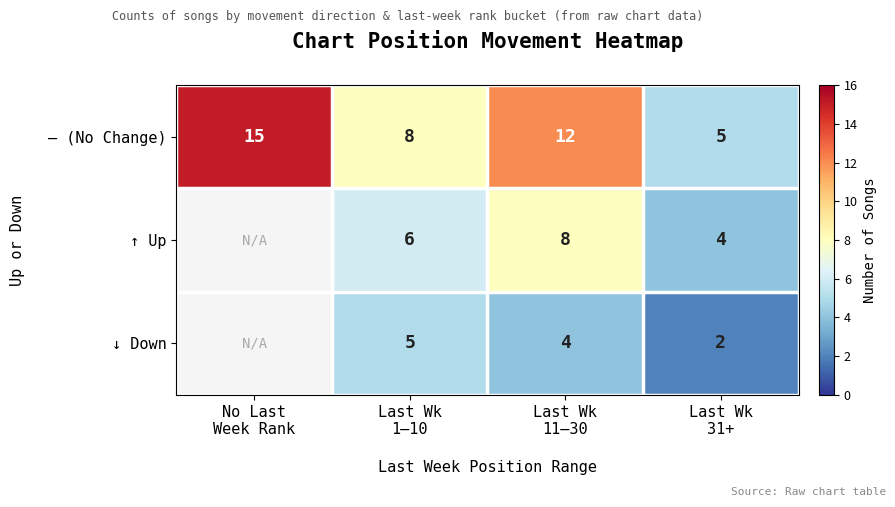

What is the difference between the second highest and second lowest values in the – (No Change) series?

4